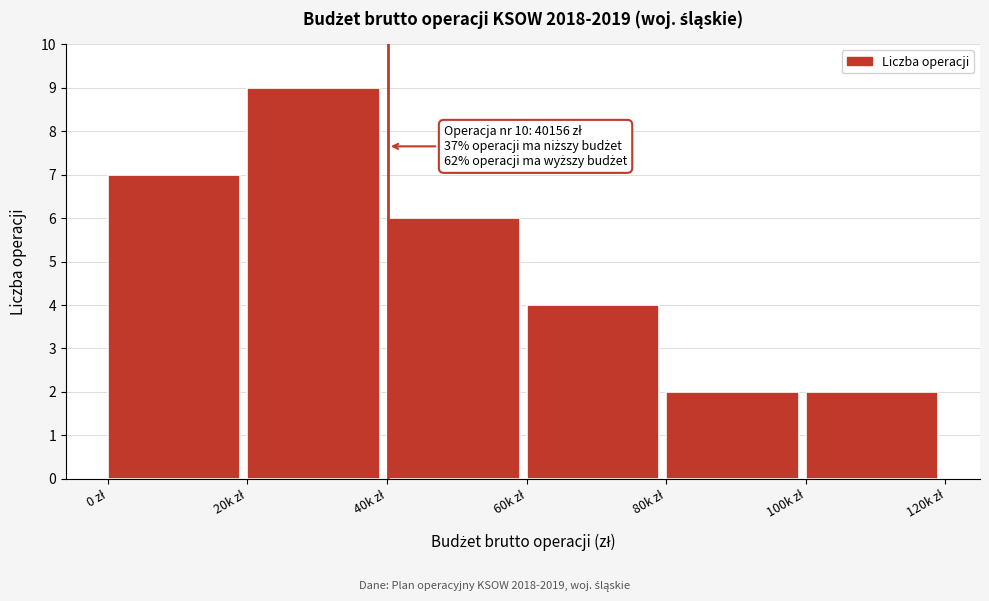

Reading left to right, transcribe all the data shown in this chart.

7	9	6	4	2	2